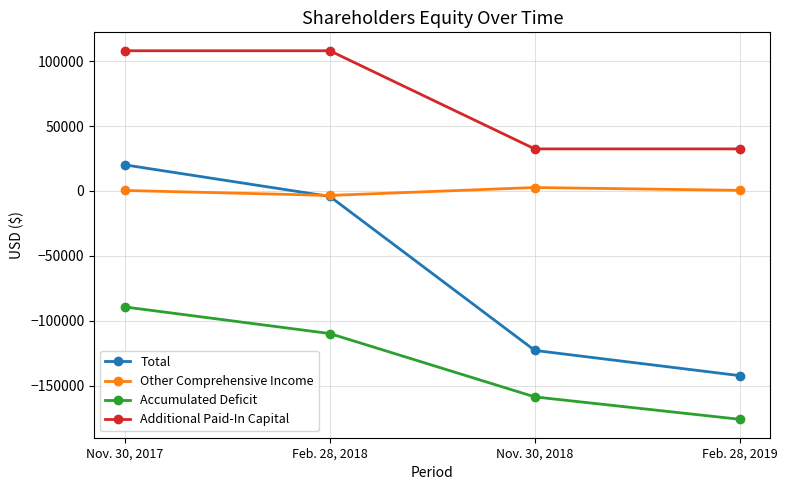

What is the label of the 4th point from the right?

Nov. 30, 2017